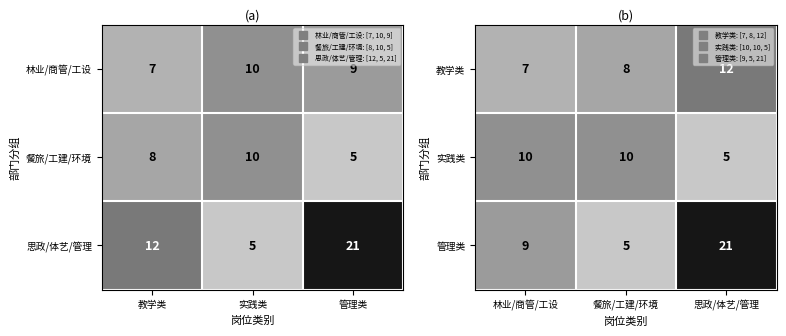

Rank the series at 餐旅/工建/环境 from lowest to highest value.

管理类, 教学类, 实践类